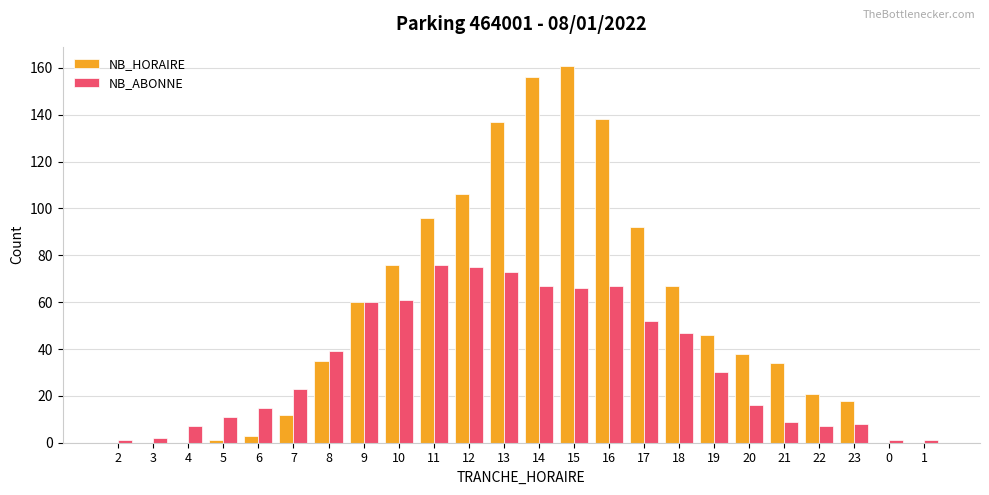

Is the value of NB_ABONNE at 16 greater than the value of NB_HORAIRE at 2?

Yes